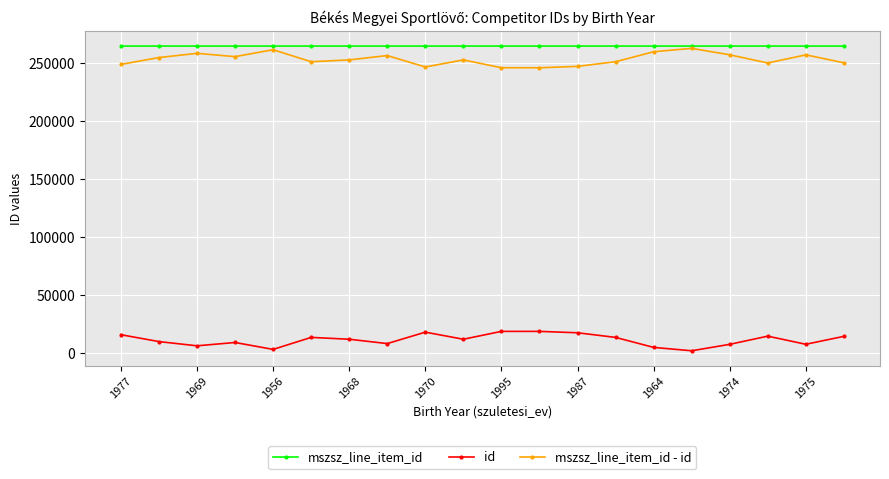

What is the maximum value for mszsz_line_item_id?

264894